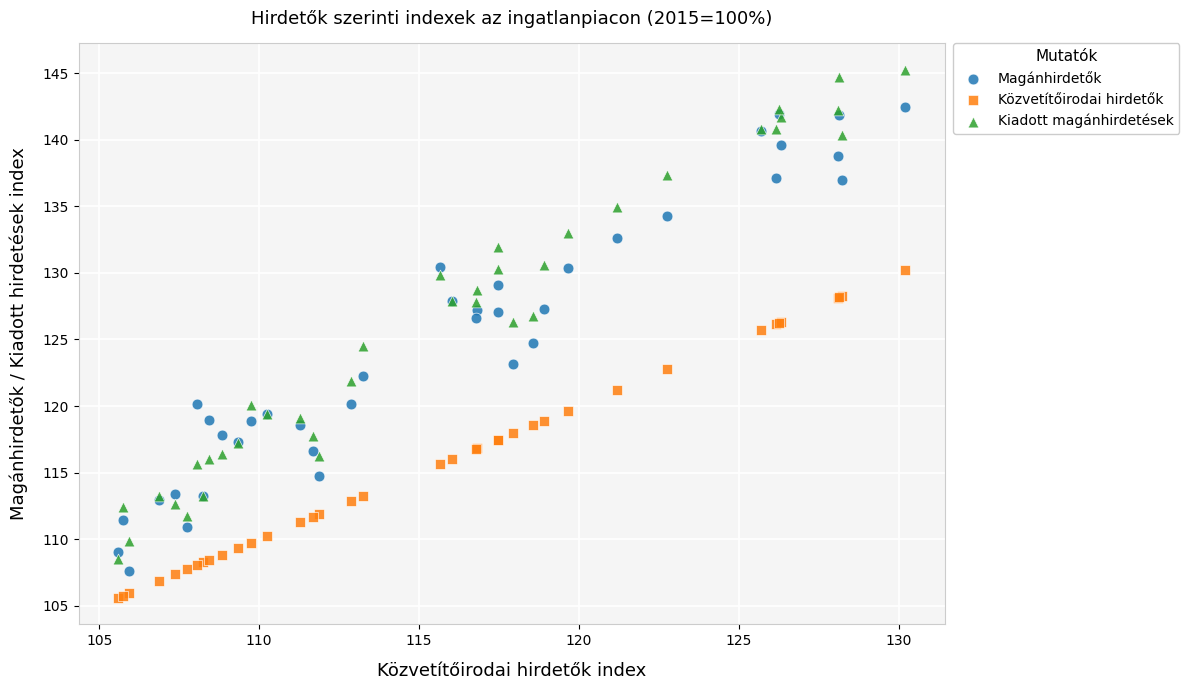

Which series contains the highest Y value?

Kiadott magánhirdetések